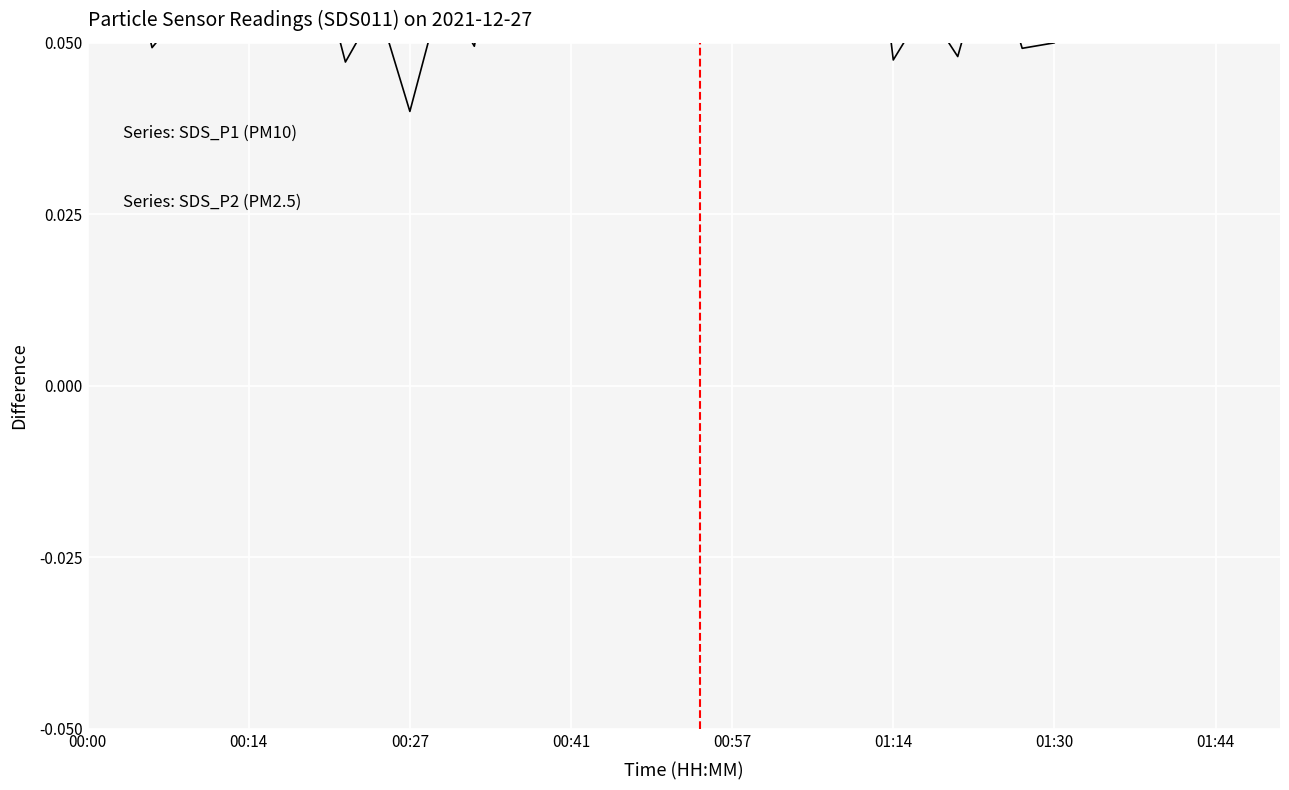

The value at 32 is 0.0. True or false?

False